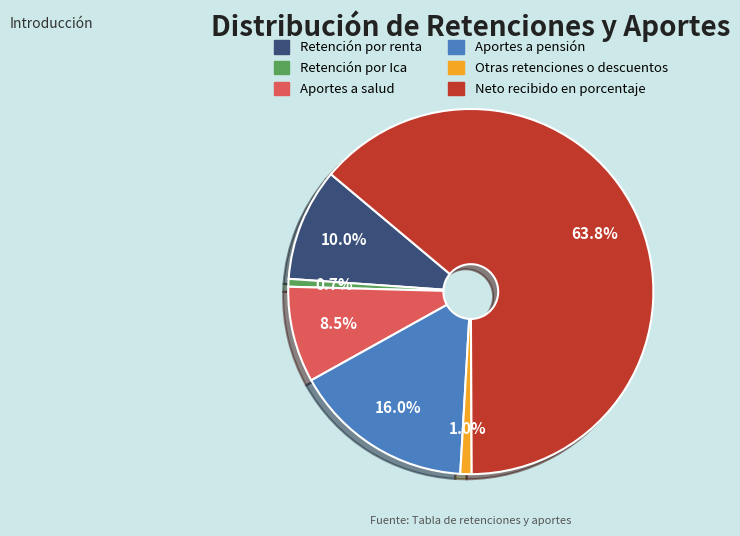

Which has a higher value, Otras retenciones o descuentos or Aportes a pensión?

Aportes a pensión